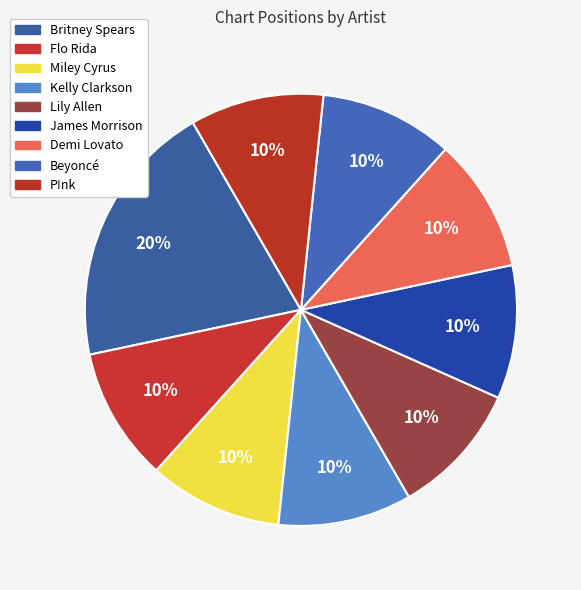

Is Britney Spears the majority of the pie?

No